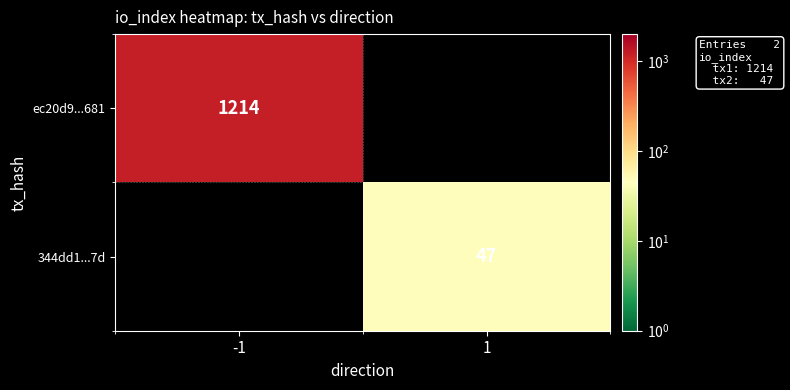

At how many categories does at least one series exceed 1086?

1